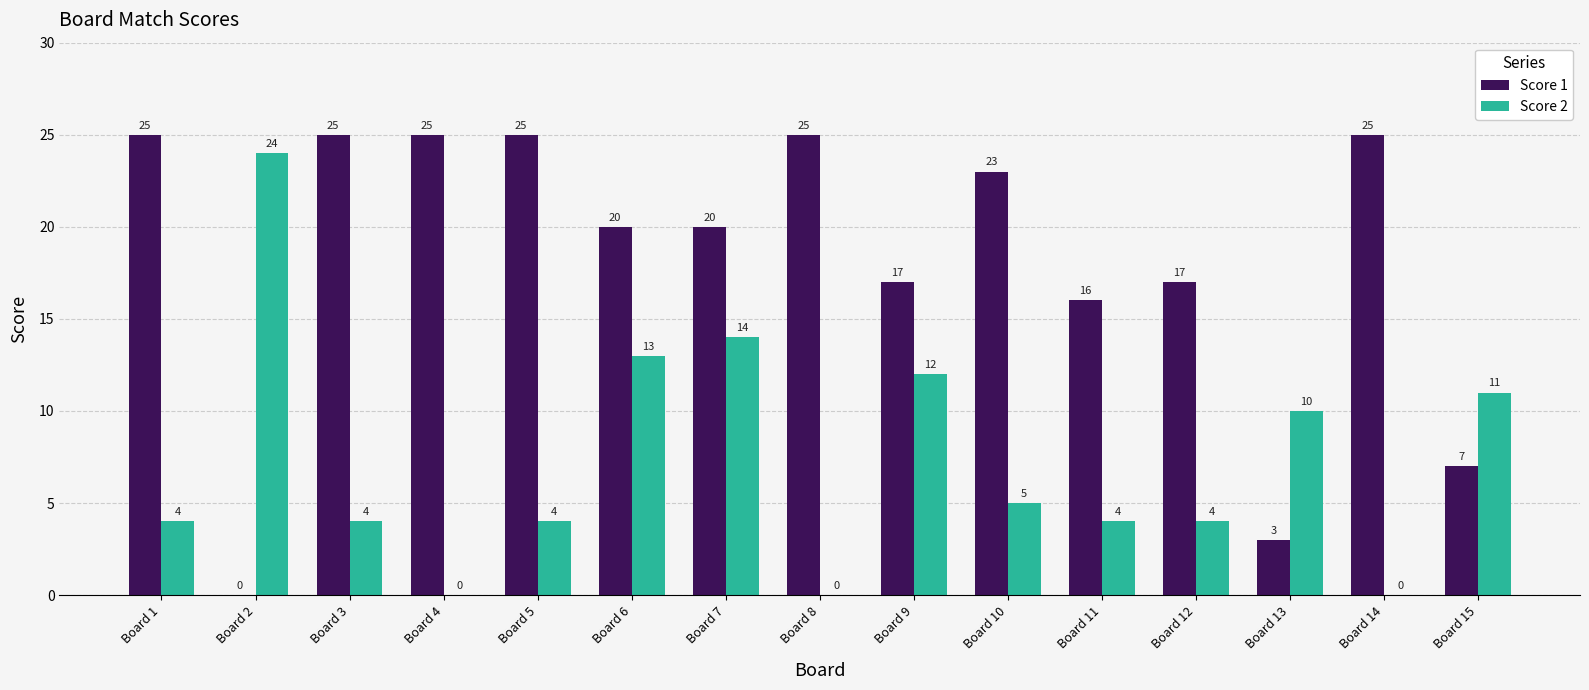

At which label is Score 1 closest to 12?

Board 11